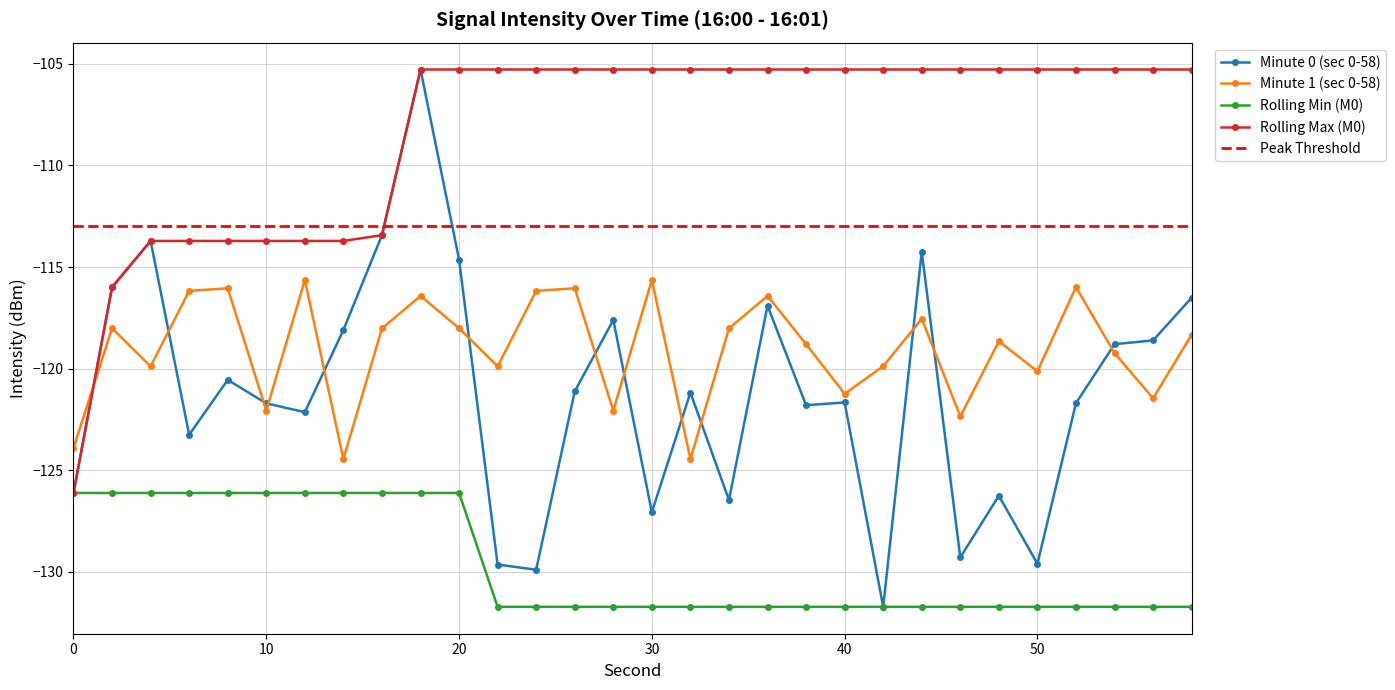

At which category is the sum across all series the highest?

18